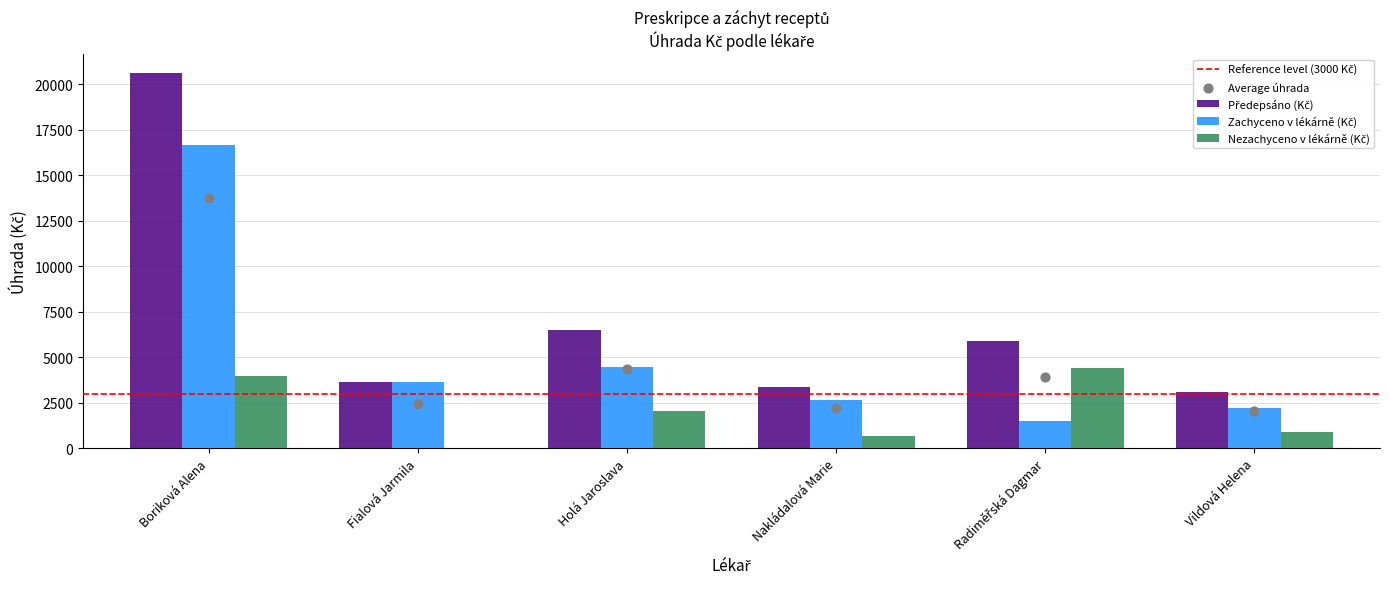

What is the total value across all series at Holá Jaroslava?

13000.4